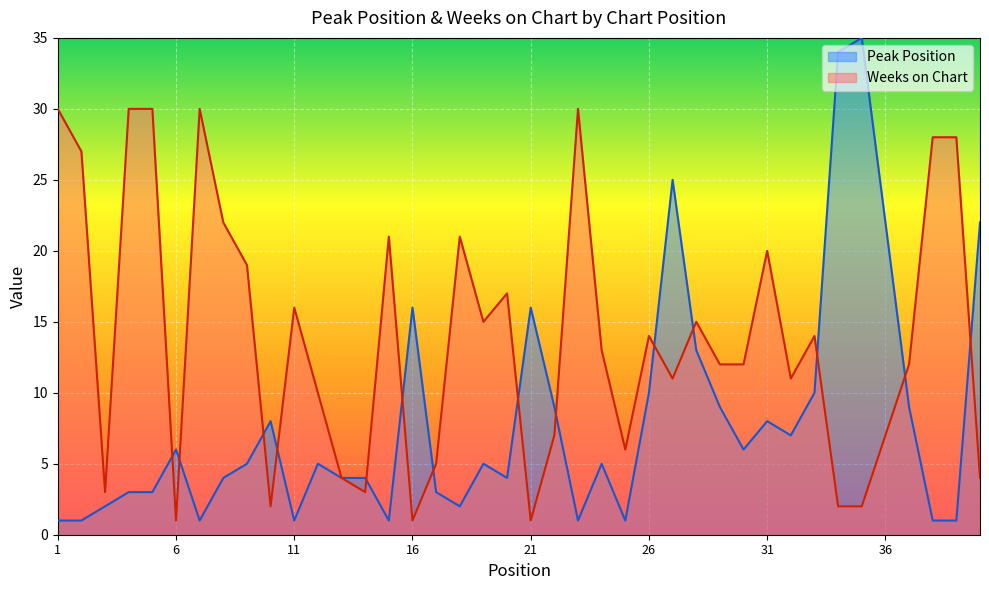

At how many categories does at least one series exceed 17?

18